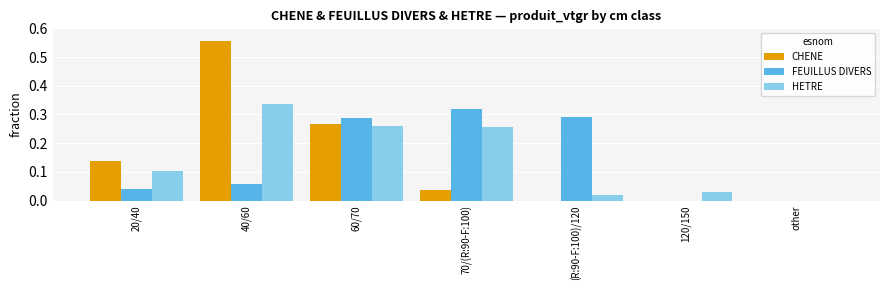

What are all the series names shown in the legend?

CHENE, FEUILLUS DIVERS, HETRE